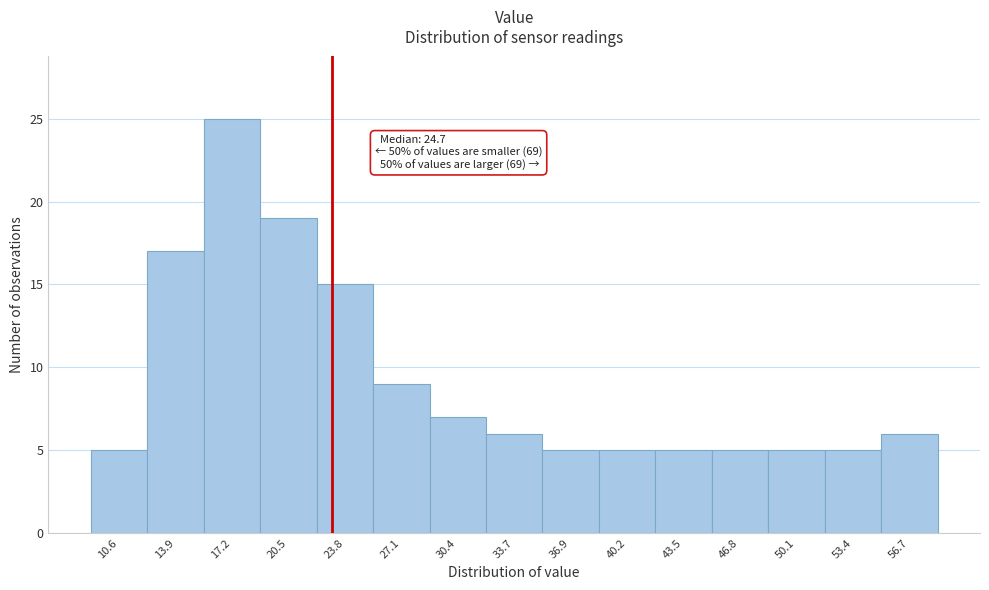

Reading left to right, transcribe all the data shown in this chart.

5	17	25	19	15	9	7	6	5	5	5	5	5	5	6